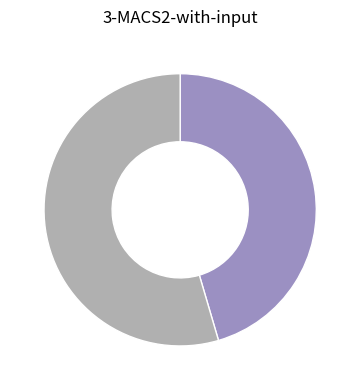

Is there a majority slice in this chart?

Yes